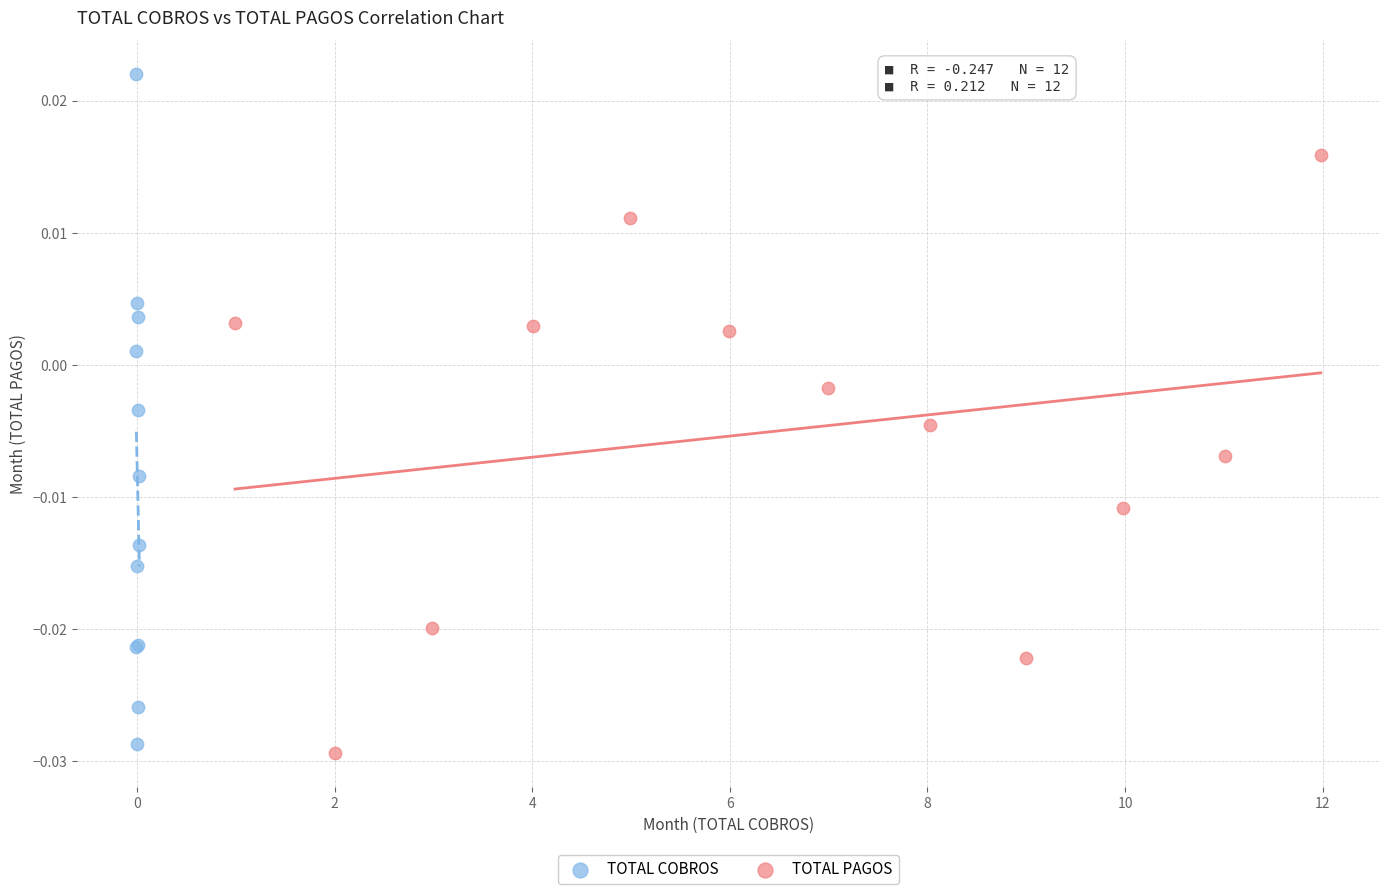

Which series has the largest Y range (max minus min)?

TOTAL COBROS